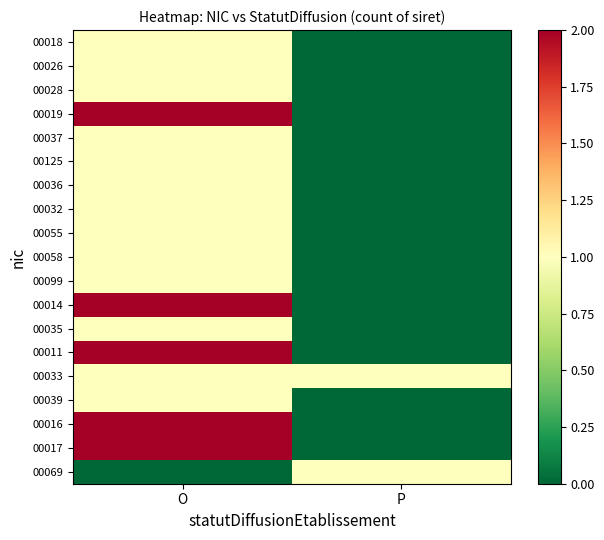

Reading right to left, what are all the values shown in this chart?

00018: P=0	O=1
00026: P=0	O=1
00028: P=0	O=1
00019: P=0	O=2
00037: P=0	O=1
00125: P=0	O=1
00036: P=0	O=1
00032: P=0	O=1
00055: P=0	O=1
00058: P=0	O=1
00099: P=0	O=1
00014: P=0	O=2
00035: P=0	O=1
00011: P=0	O=2
00033: P=1	O=1
00039: P=0	O=1
00016: P=0	O=2
00017: P=0	O=2
00069: P=1	O=0